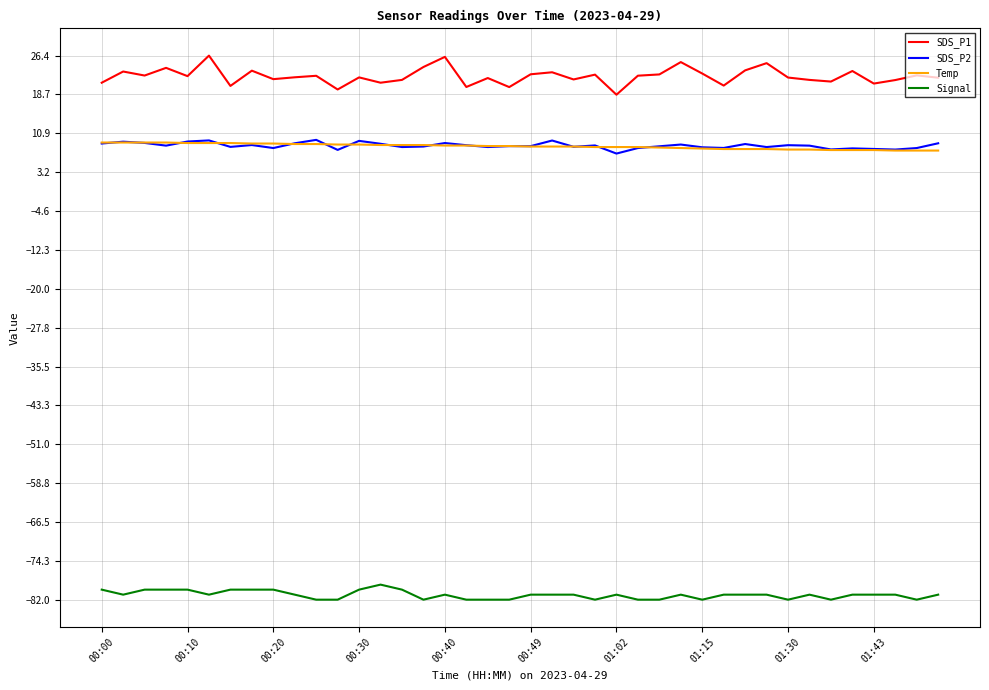

How many lines are shown in the chart?

4